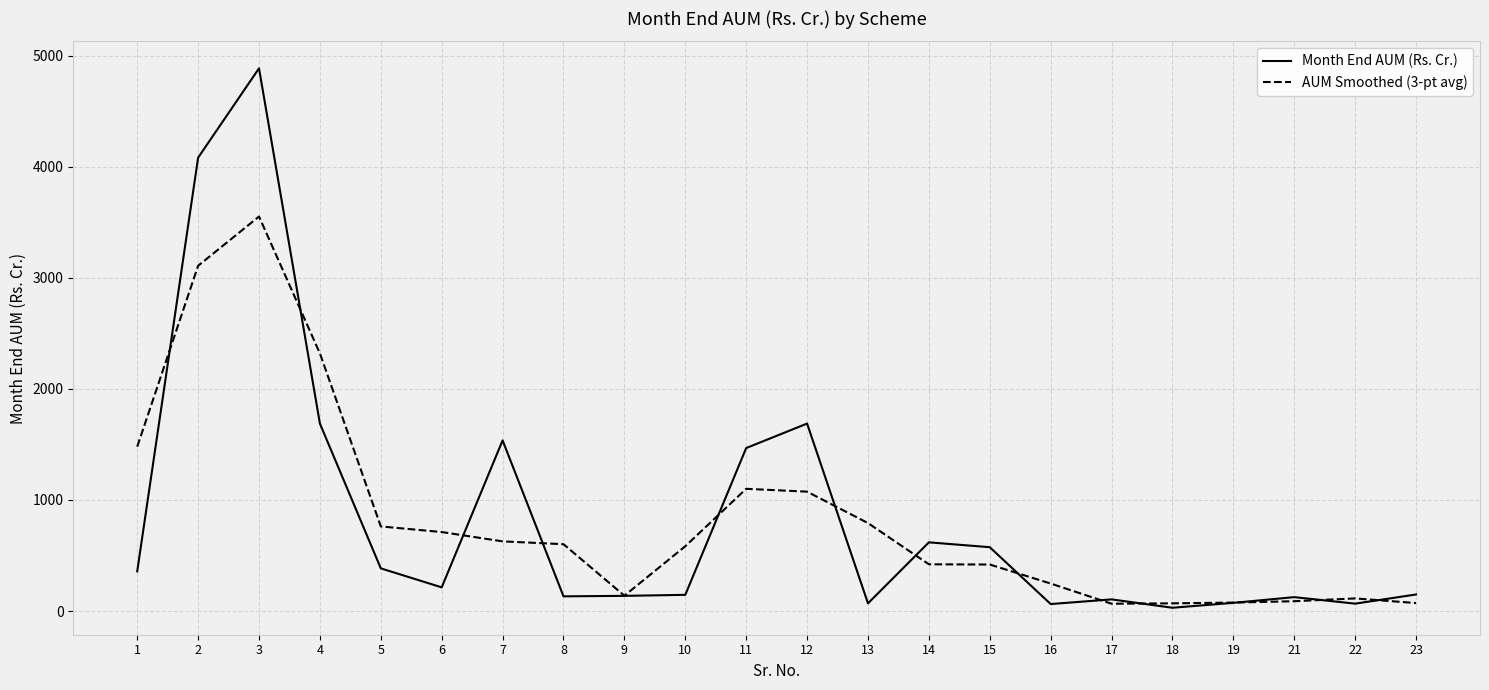

What is the maximum value shown in the chart?

4887.3